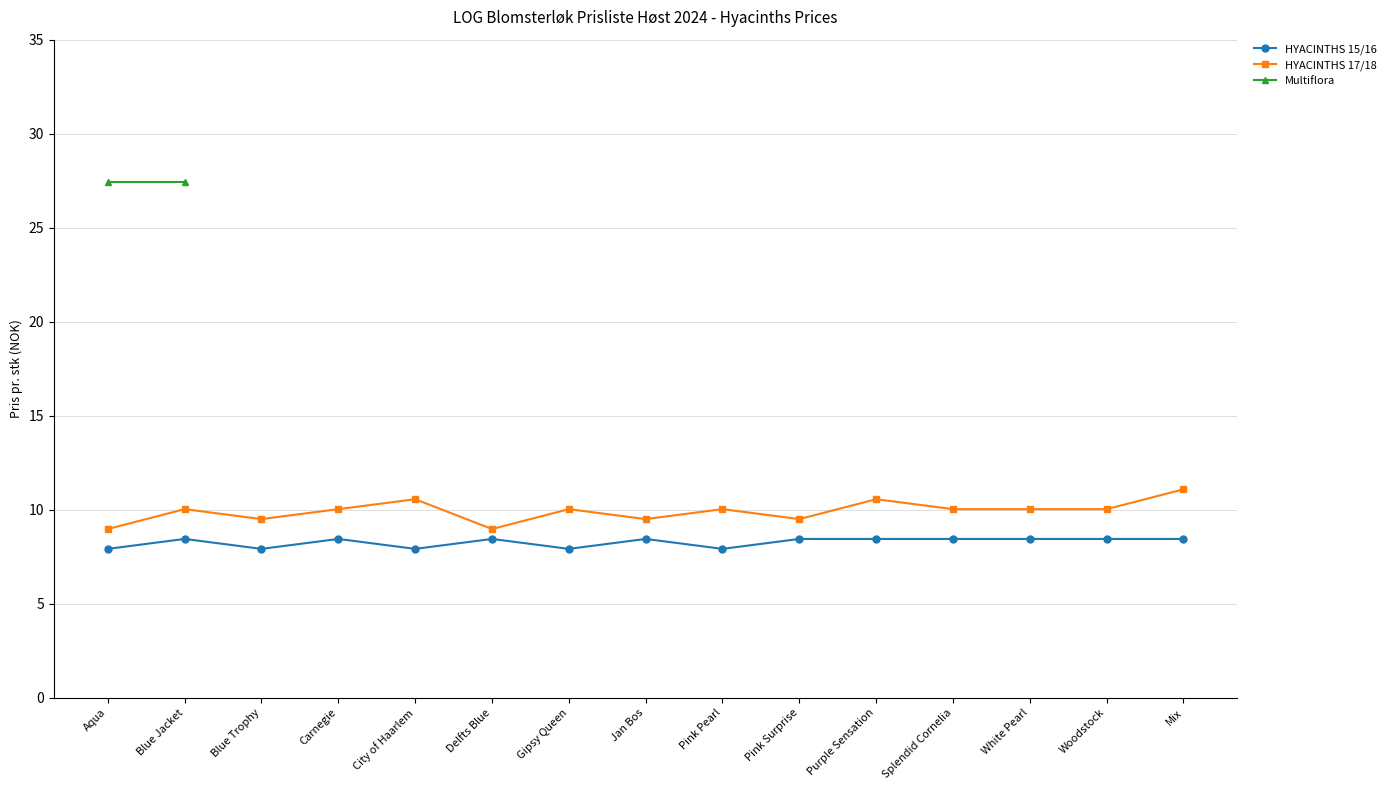

Read the HYACINTHS 17/18 value at Blue Trophy.

9.5